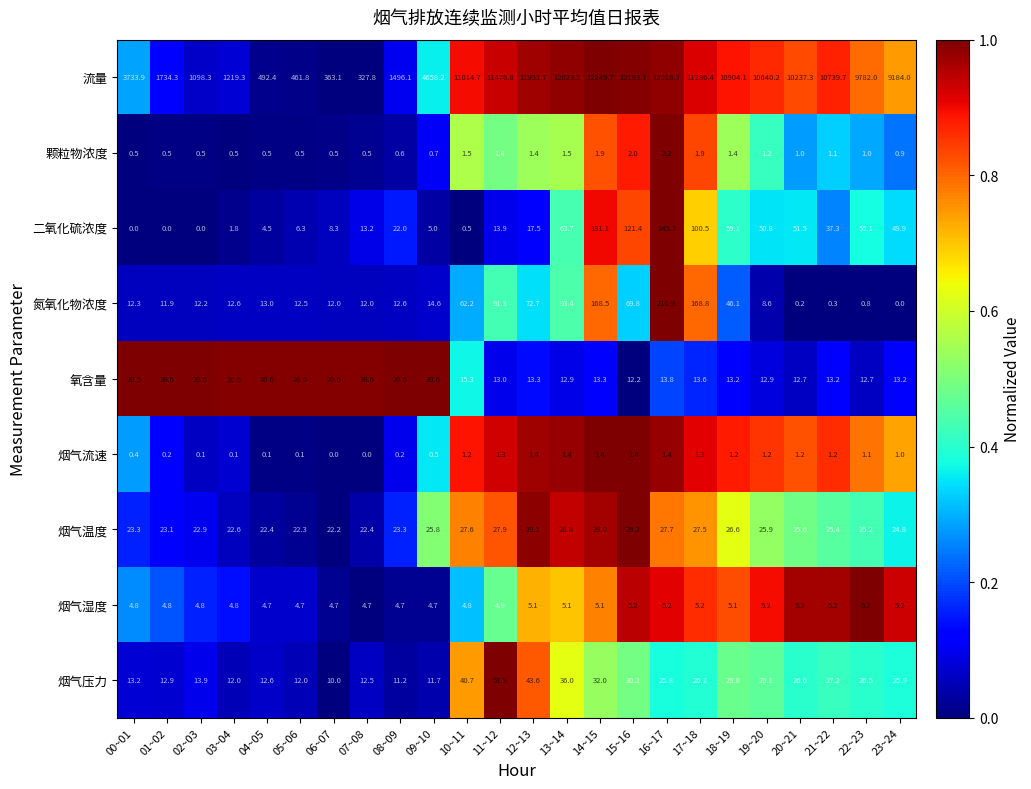

Count the number of categories in the chart.

24